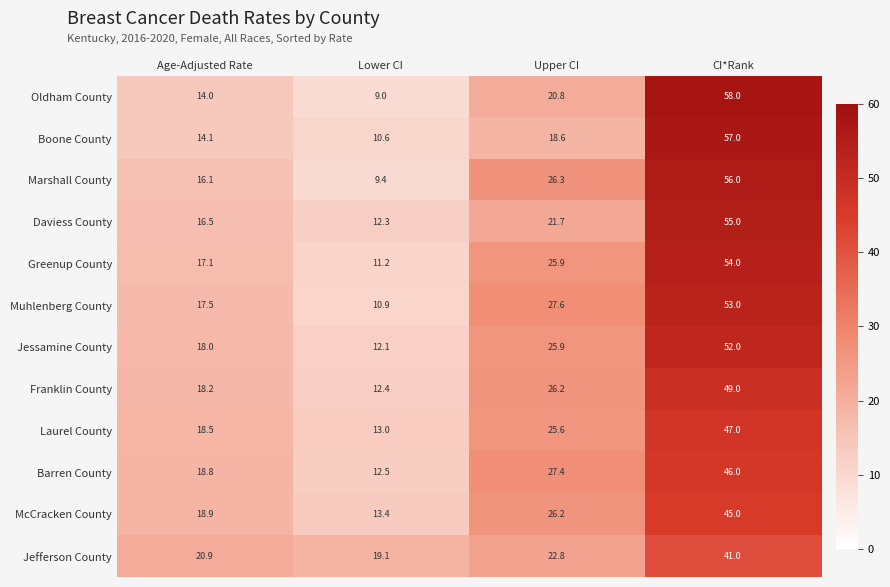

What is the maximum value shown in the chart?

58.0